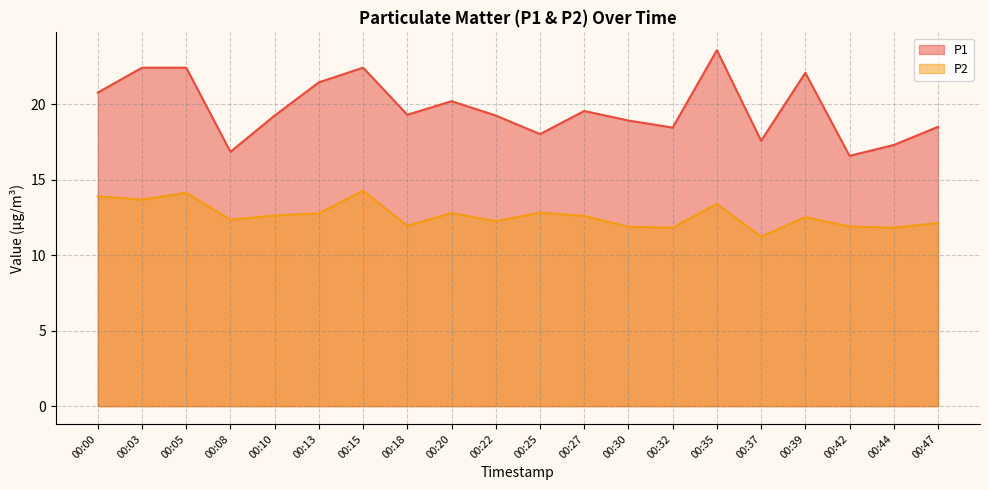

What is the value of the P1 point at the 10th from the left?

19.2